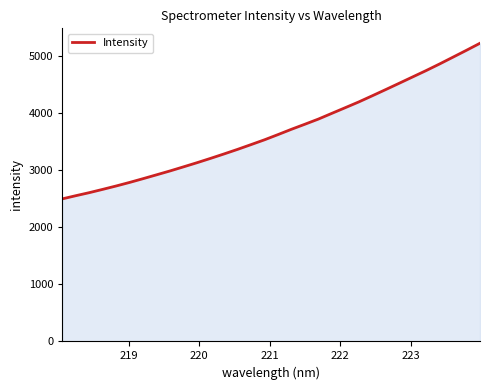

What is the difference between the maximum and minimum values?

2723.9